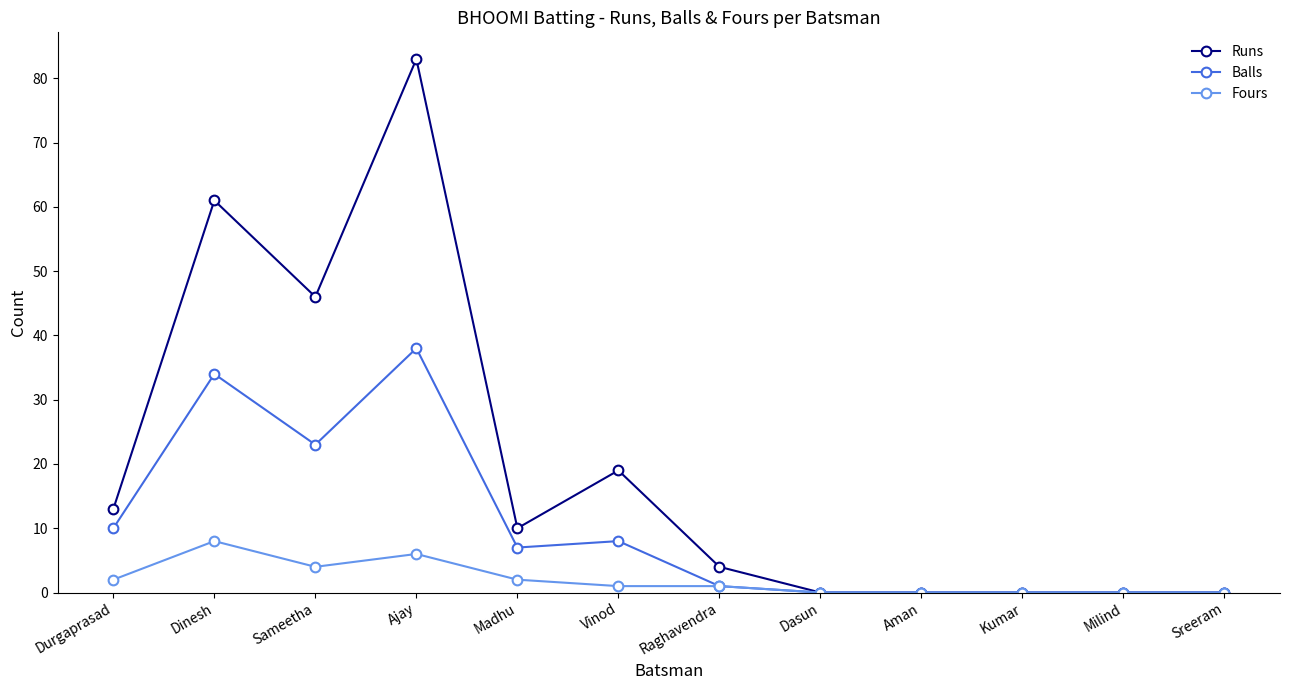

What is the maximum value for Fours?

8